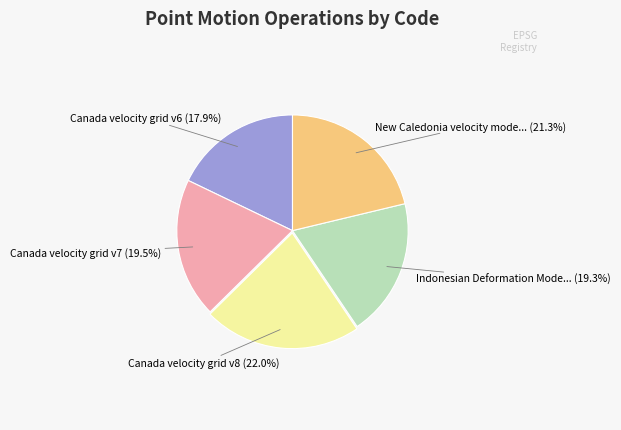

Is there a majority slice in this chart?

No